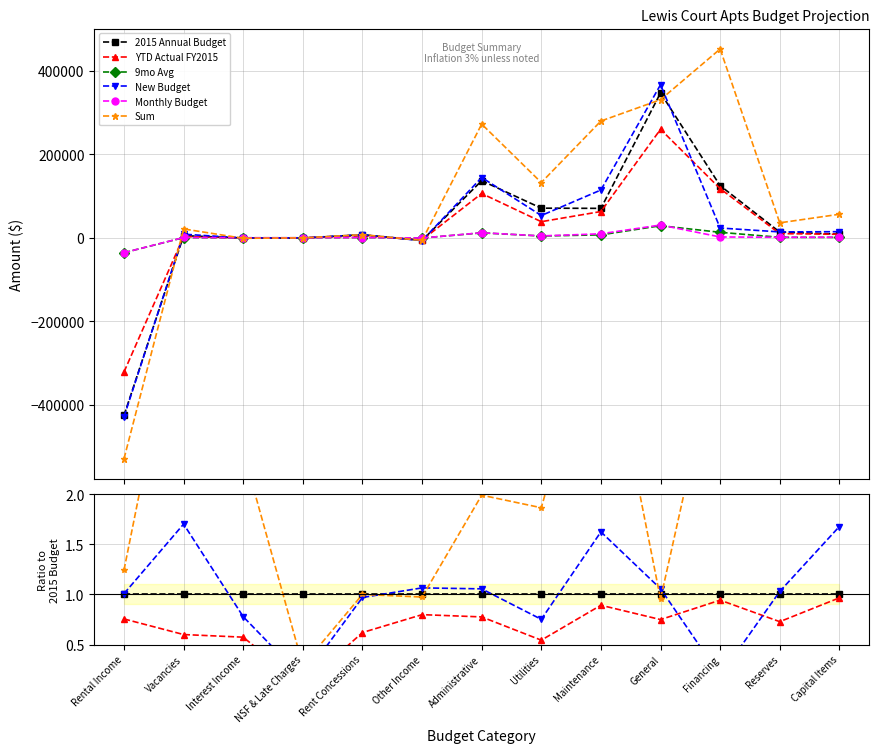

Is it true that YTD Actual FY2015 equals 0.2 at General?

False